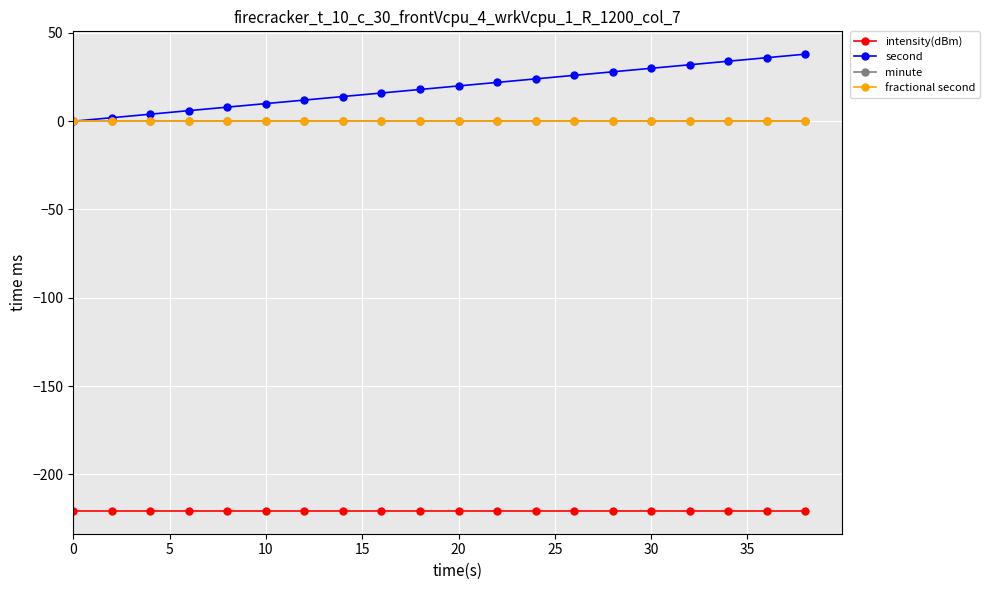

Does the chart have visible grid lines?

Yes